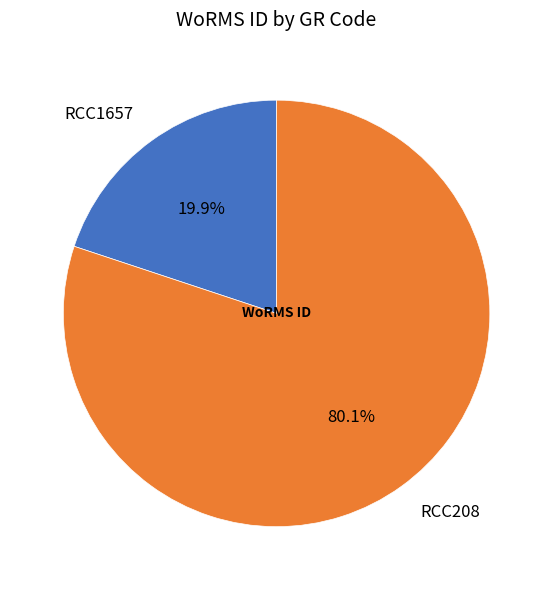

How many slices are in this pie chart?

2